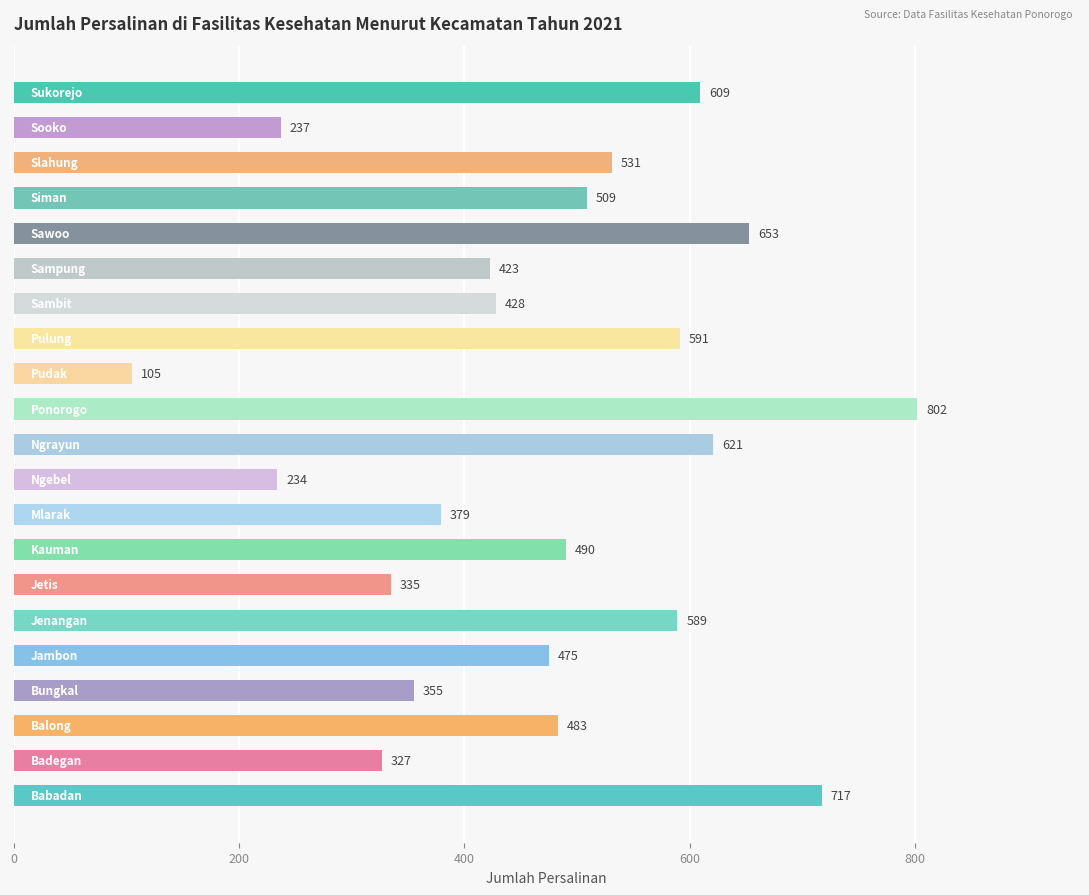

What is the sum of all values?

9893